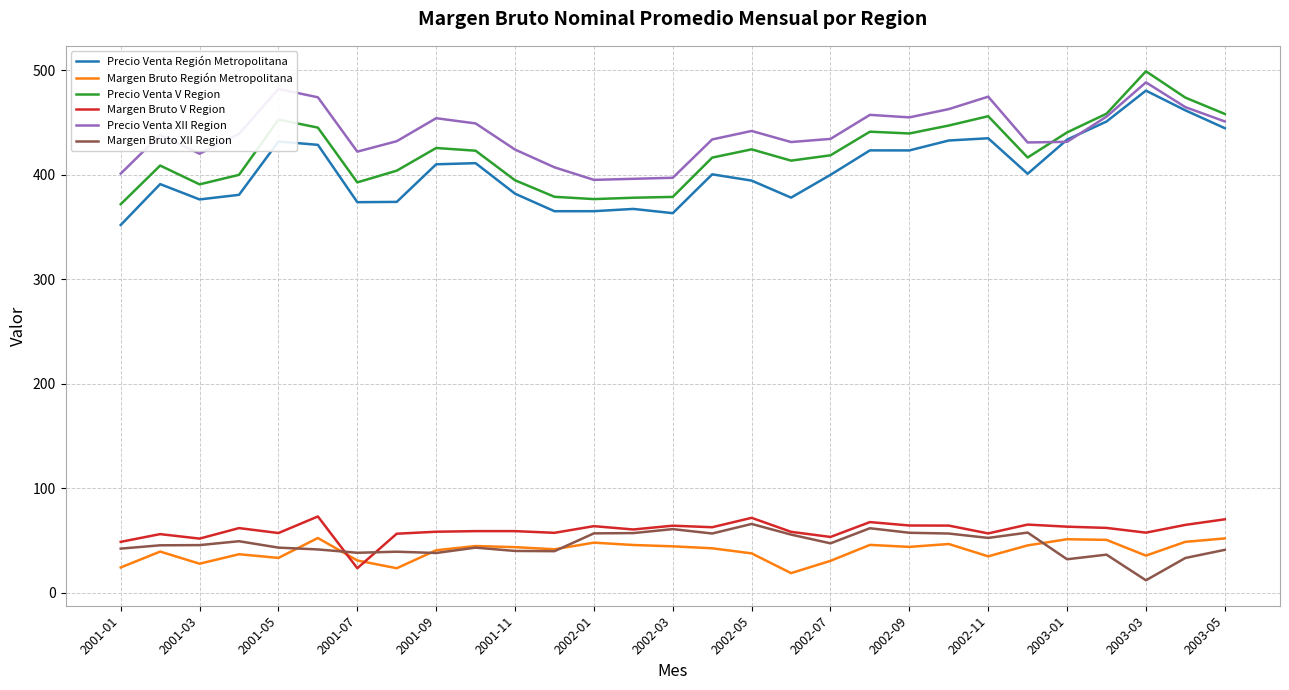

List the series in order of their peak value, lowest first.

Margen Bruto Región Metropolitana, Margen Bruto XII Region, Margen Bruto V Region, Precio Venta Región Metropolitana, Precio Venta XII Region, Precio Venta V Region